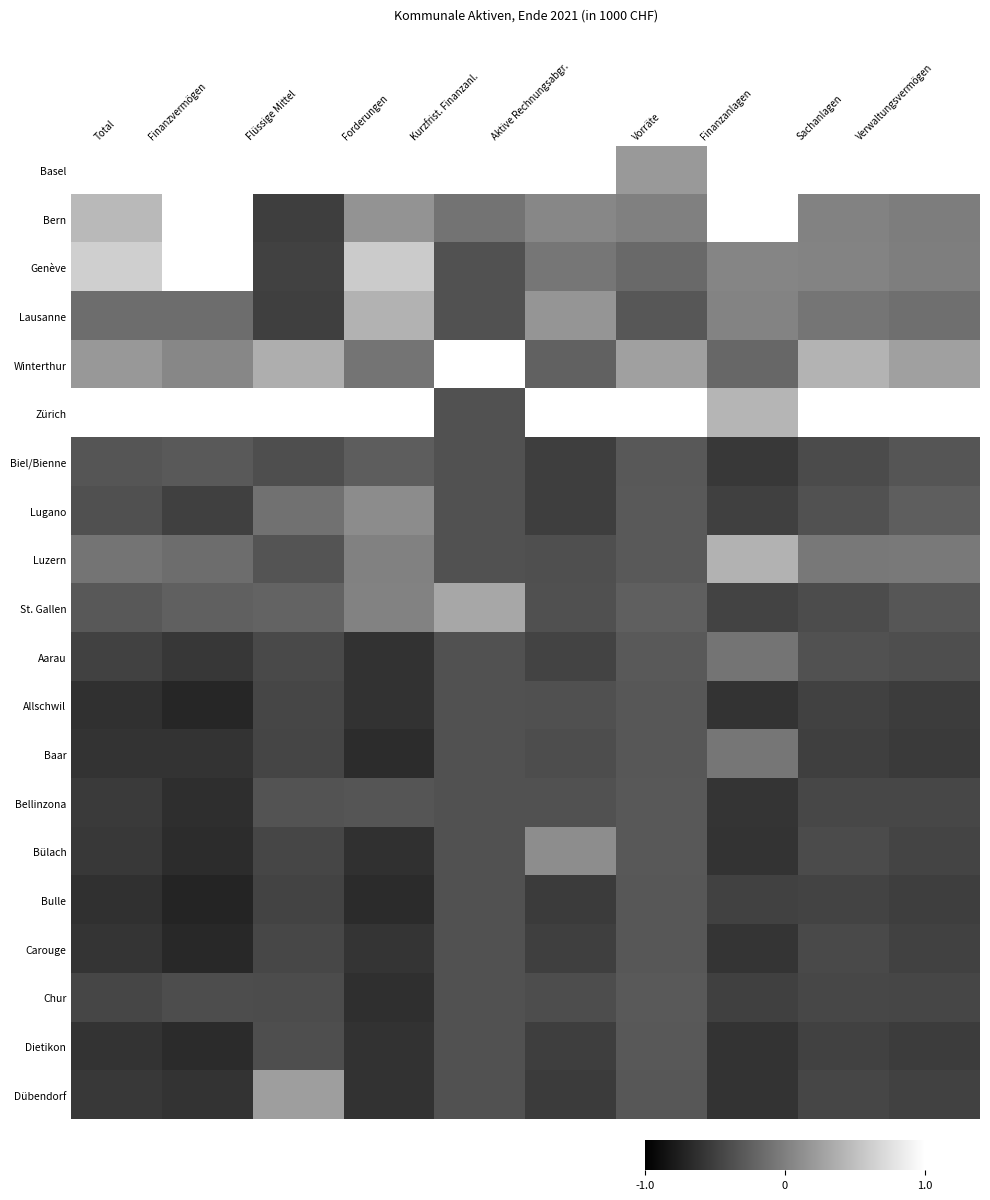

What is the total value across all series at Sachanlagen?

-1.9